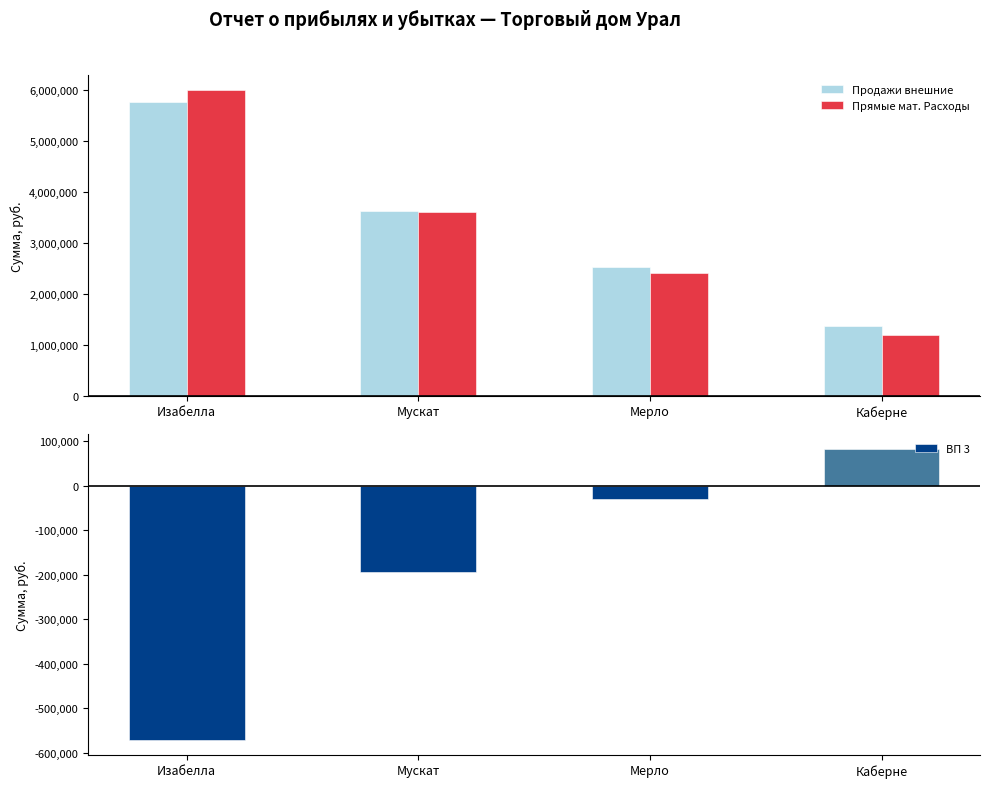

What is the sum of the ВП 3 values at Мерло and Каберне?

51900